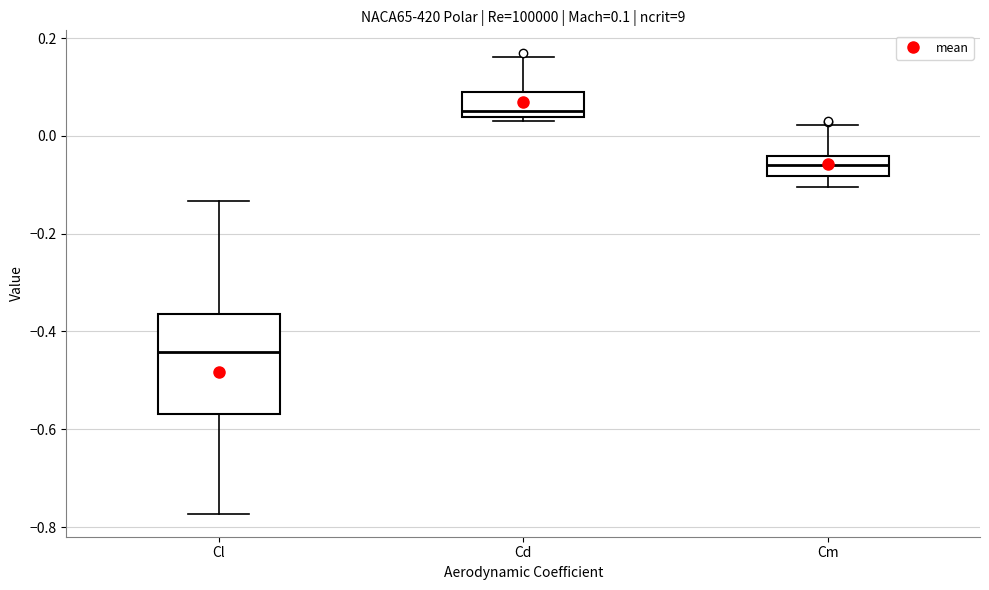

Which box's median line is the highest?

Cd